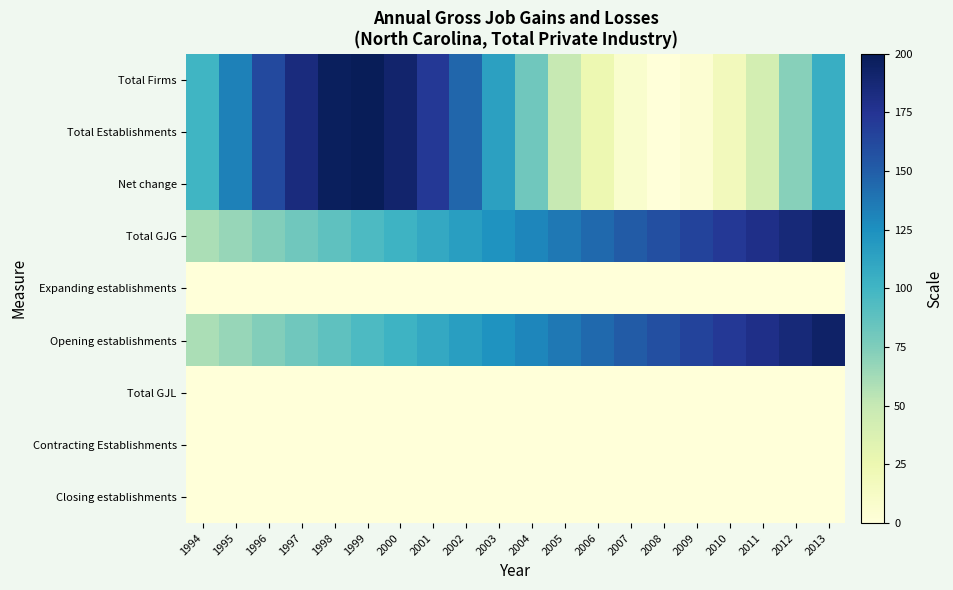

At 2011, list the series in order from largest to smallest.

Total GJG, Opening establishments, Total Firms, Total Establishments, Net change, Expanding establishments, Total GJL, Contracting Establishments, Closing establishments